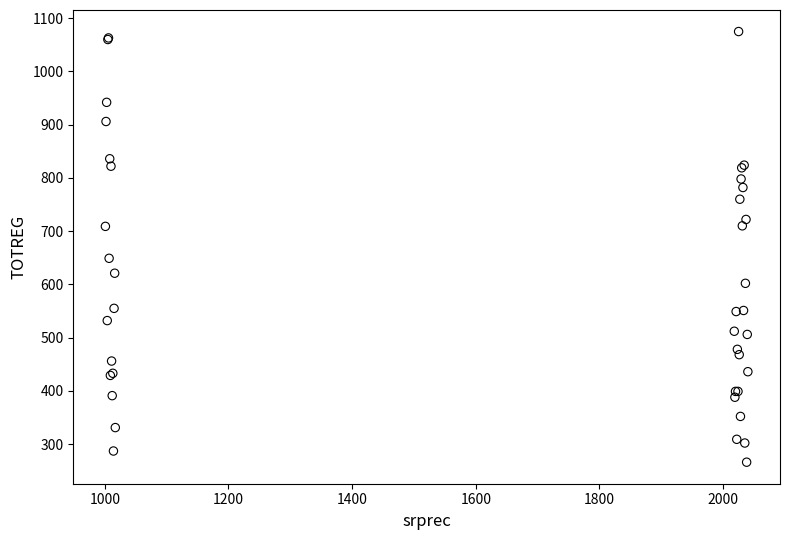

What Y value in the scatter plot is closest to 670?

649